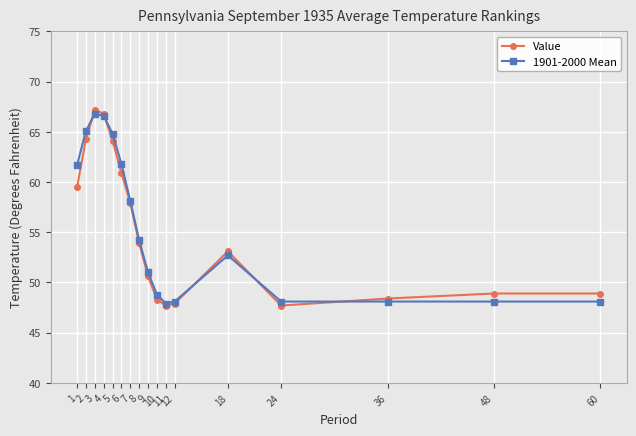

Does the chart have visible grid lines?

Yes